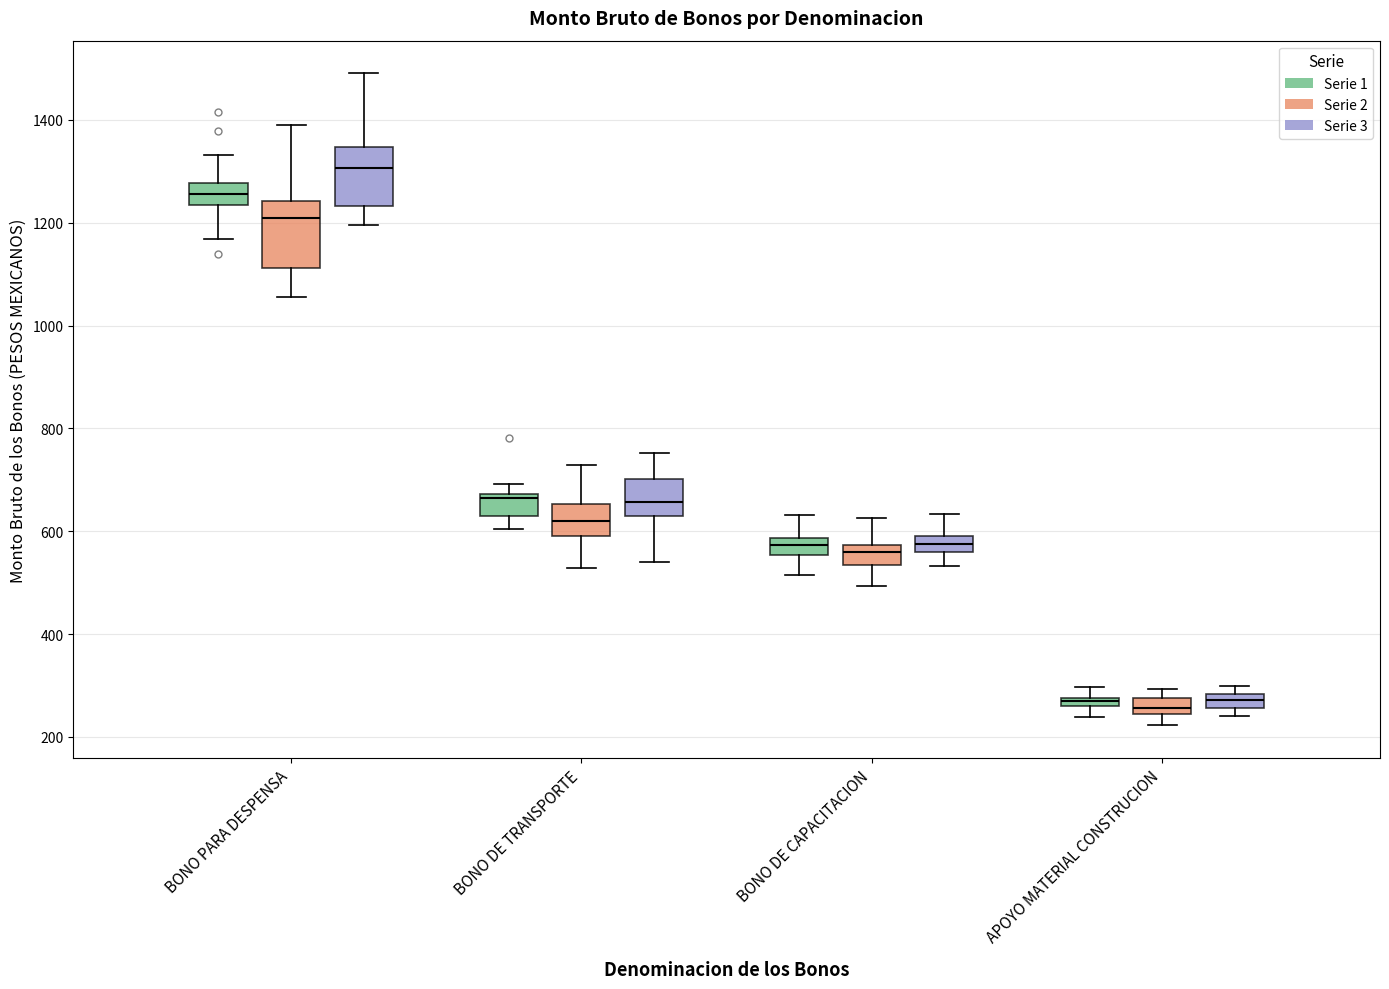

Where does the upper whisker of the box for BONO DE CAPACITACION (Serie 1) end on the y-axis? The values are not printed on the chart, so give them approximately, as read against the axis.

640